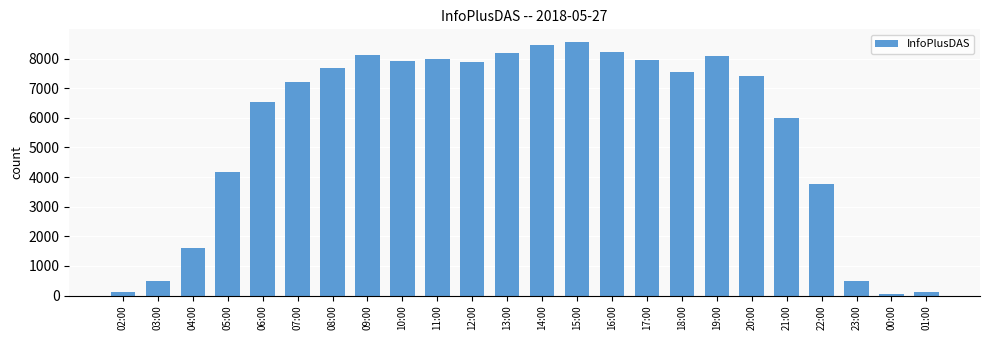

What is the maximum value shown in the chart?

8559